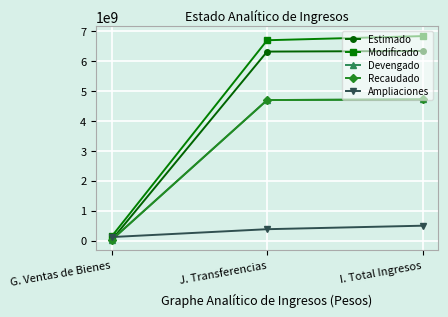

What is the value of the Ampliaciones point at the 2nd from the left?

379435898.9